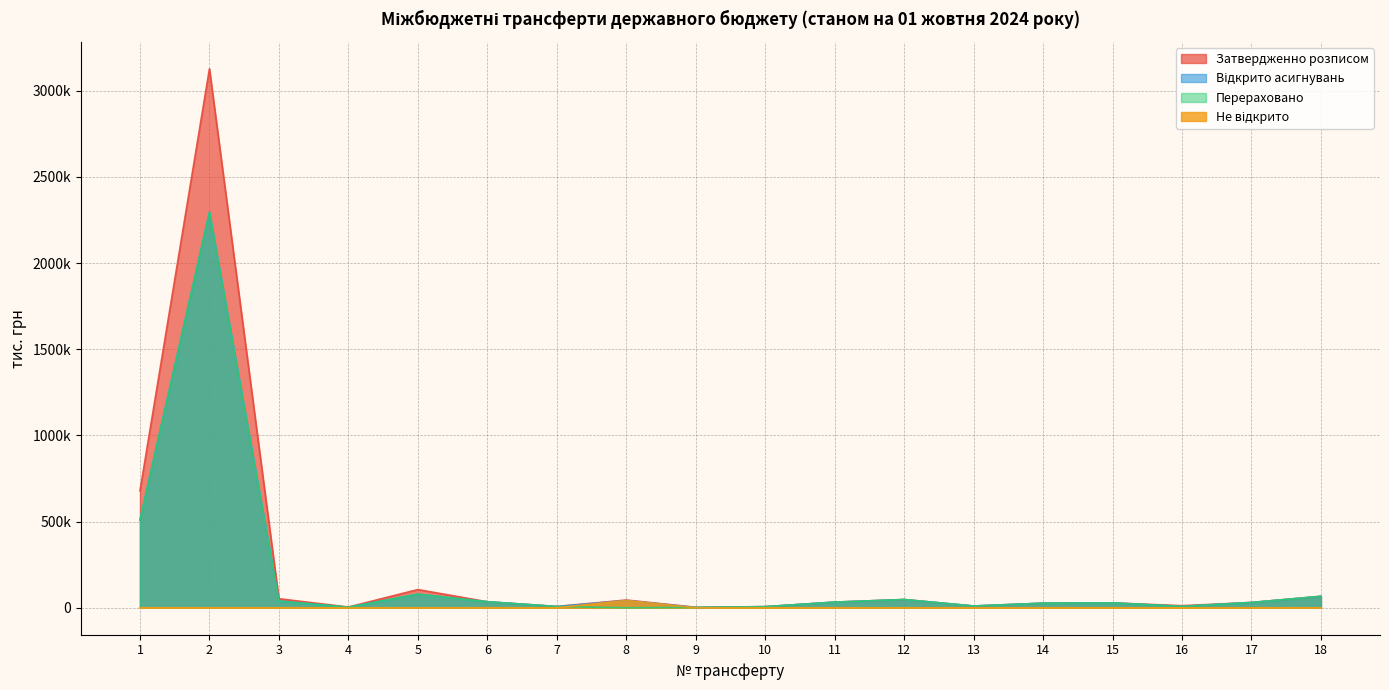

How many lines are shown in the chart?

4